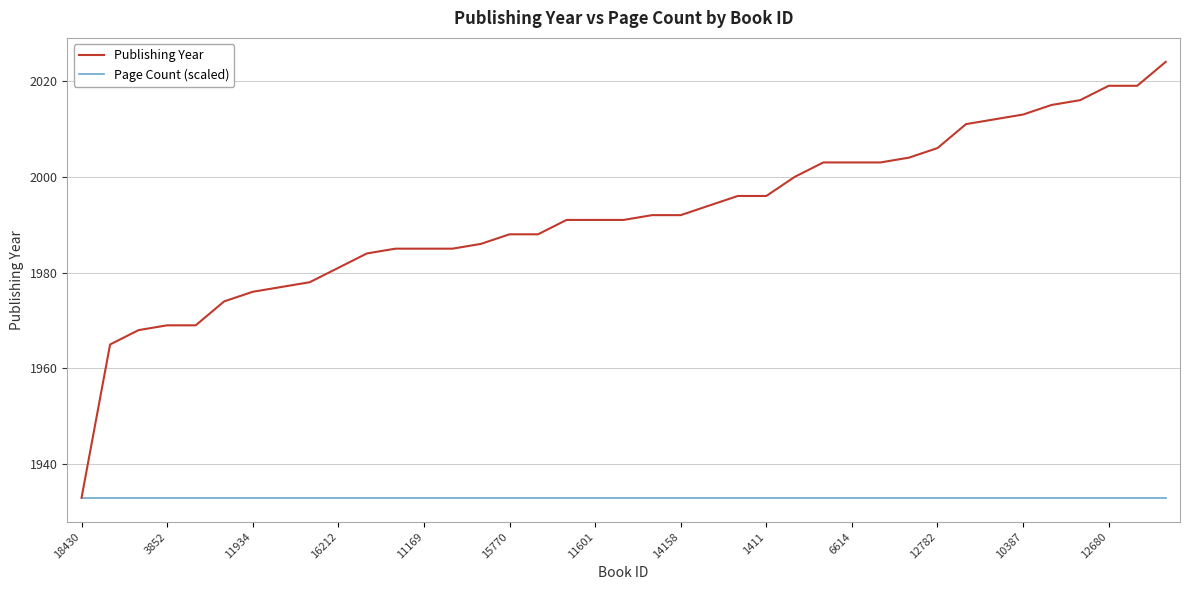

List the series in order of their peak value, highest first.

Publishing Year, Page Count (scaled)